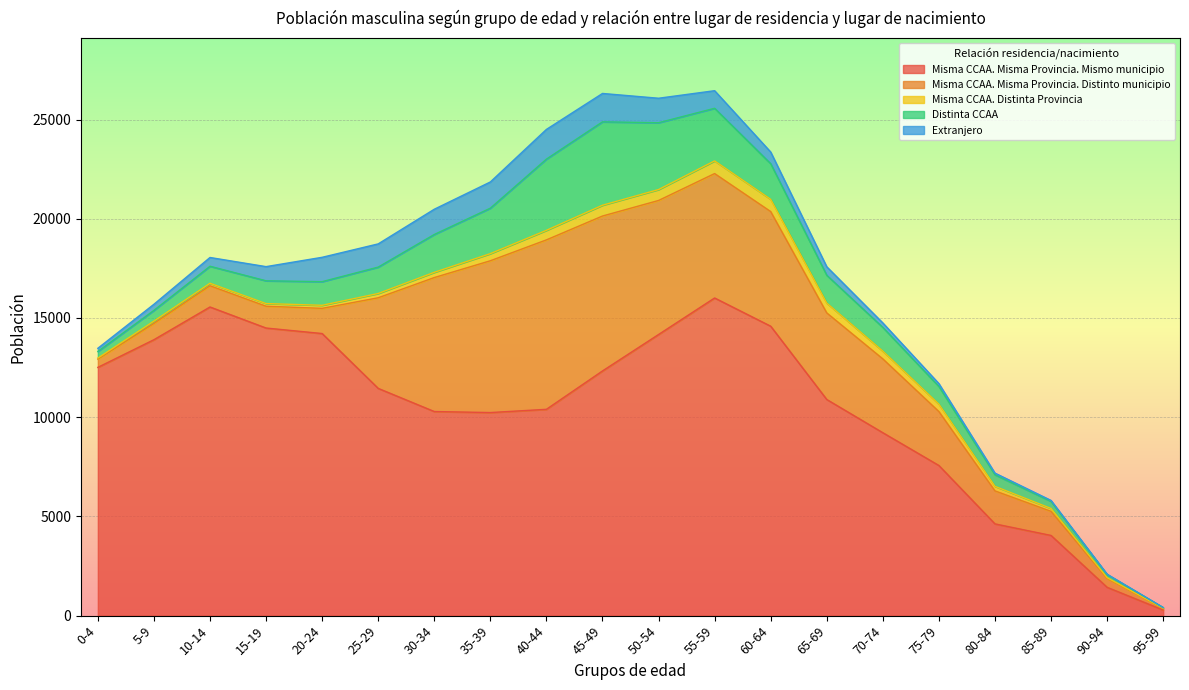

What value does the Extranjero series have at 95-99?

3